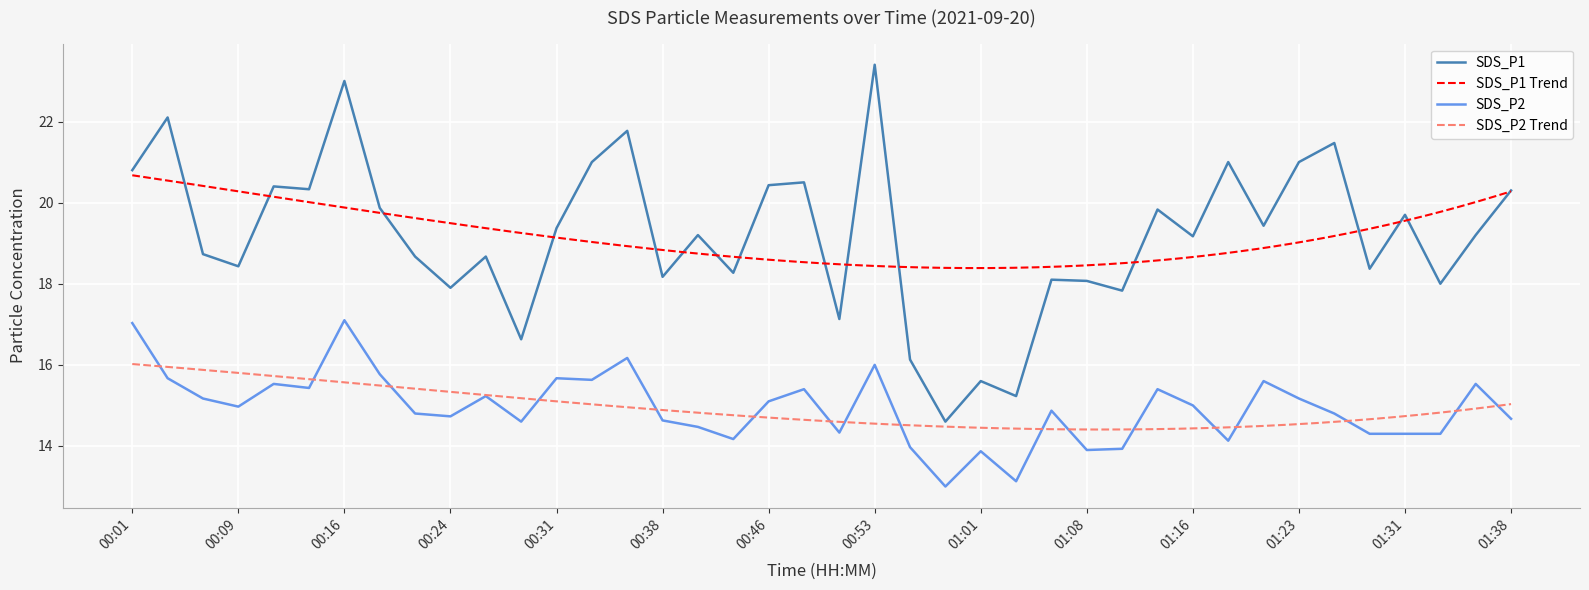

Rank the categories by SDS_P2 value from lowest to highest.

00:58, 01:03, 01:01, 01:08, 01:11, 00:56, 01:18, 00:43, 01:28, 01:31, 01:33, 00:51, 00:41, 00:28, 00:38, 01:38, 00:24, 00:21, 01:26, 01:06, 00:09, 01:16, 00:46, 00:06, 01:23, 00:26, 00:48, 01:13, 00:14, 00:11, 01:36, 01:21, 00:33, 00:04, 00:31, 00:19, 00:53, 00:36, 00:01, 00:16